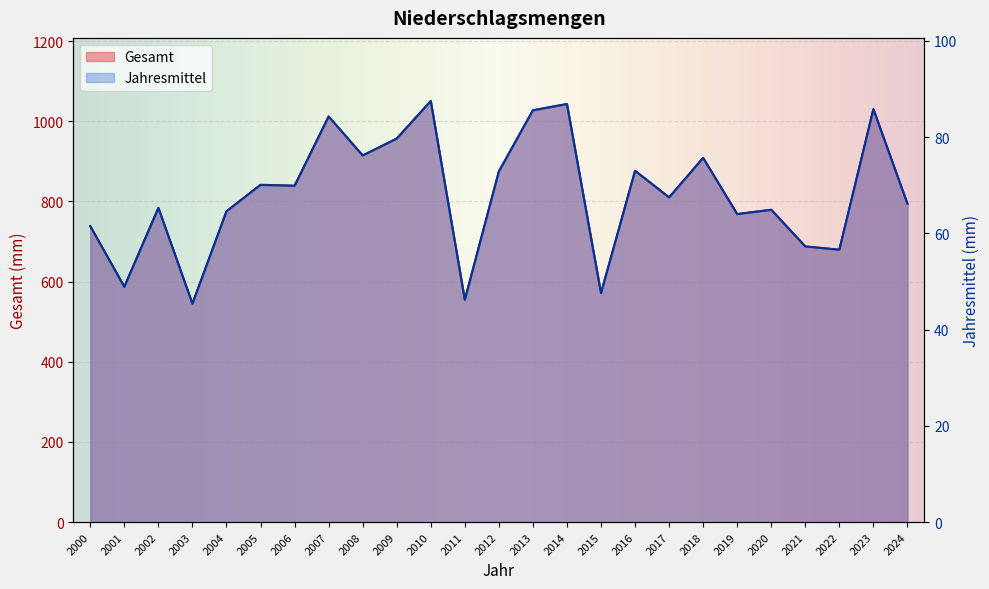

What are all the series names shown in the legend?

Gesamt, Jahresmittel